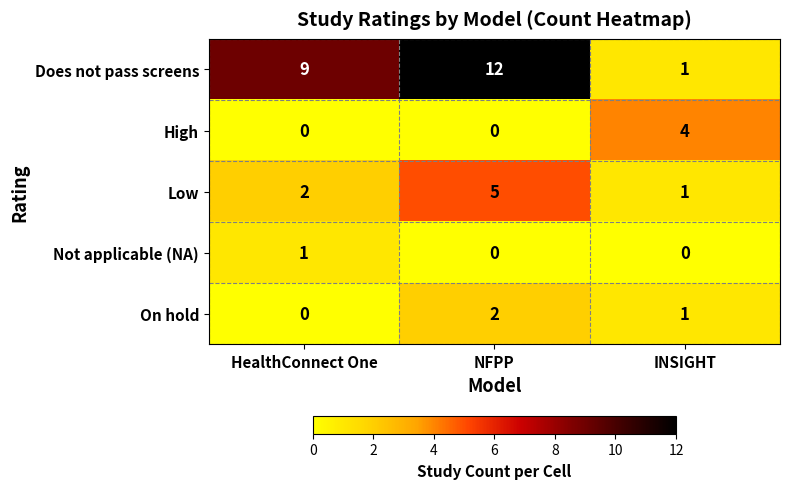

Which series changed the most between NFPP and INSIGHT?

Does not pass screens